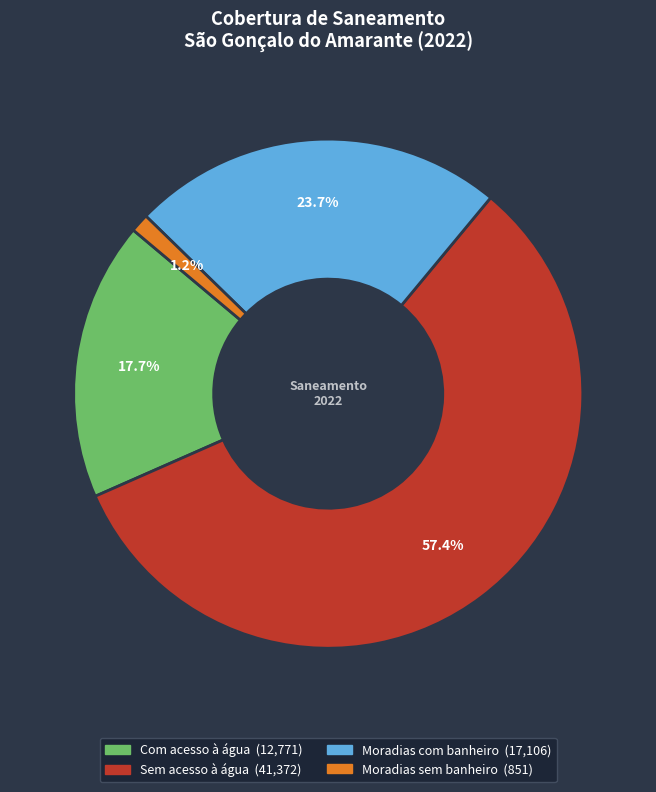

Between Com acesso à água and Sem acesso à água, which is larger?

Sem acesso à água